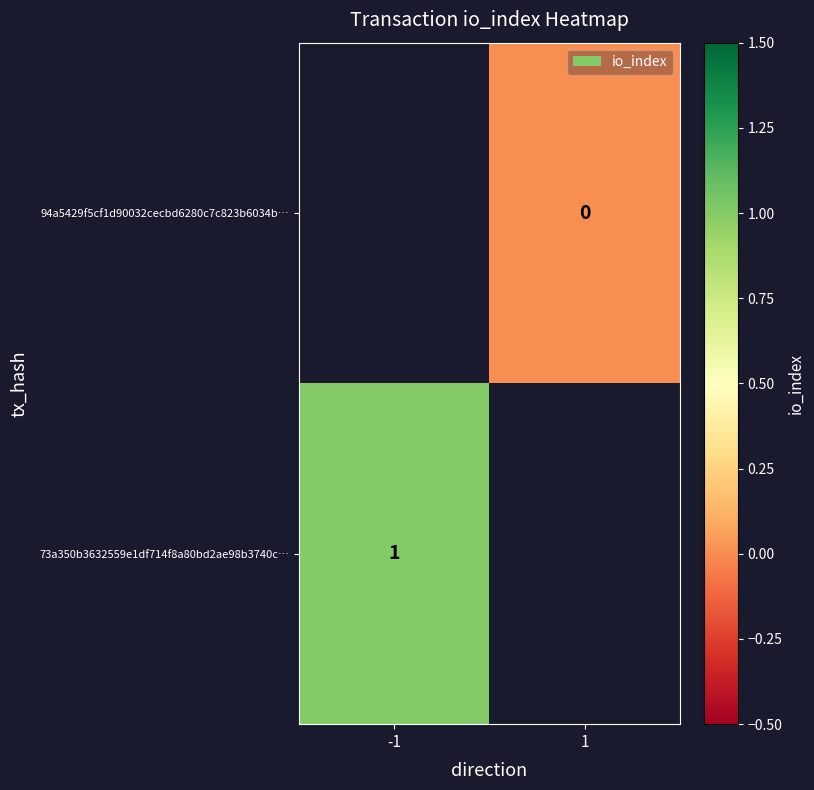

The 73a350b3632559e1df714f8a80bd2ae98b3740c… series shows 1 at -1. True or false?

True